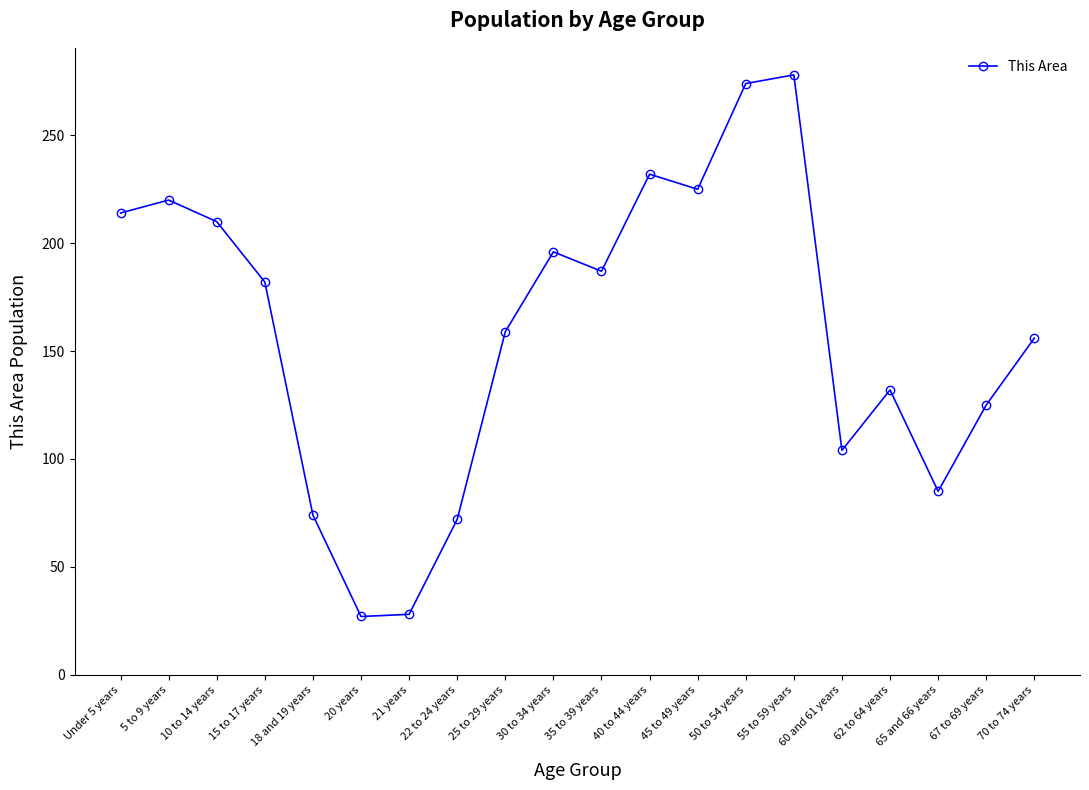

What is the change in value from 5 to 9 years to 55 to 59 years?

+58